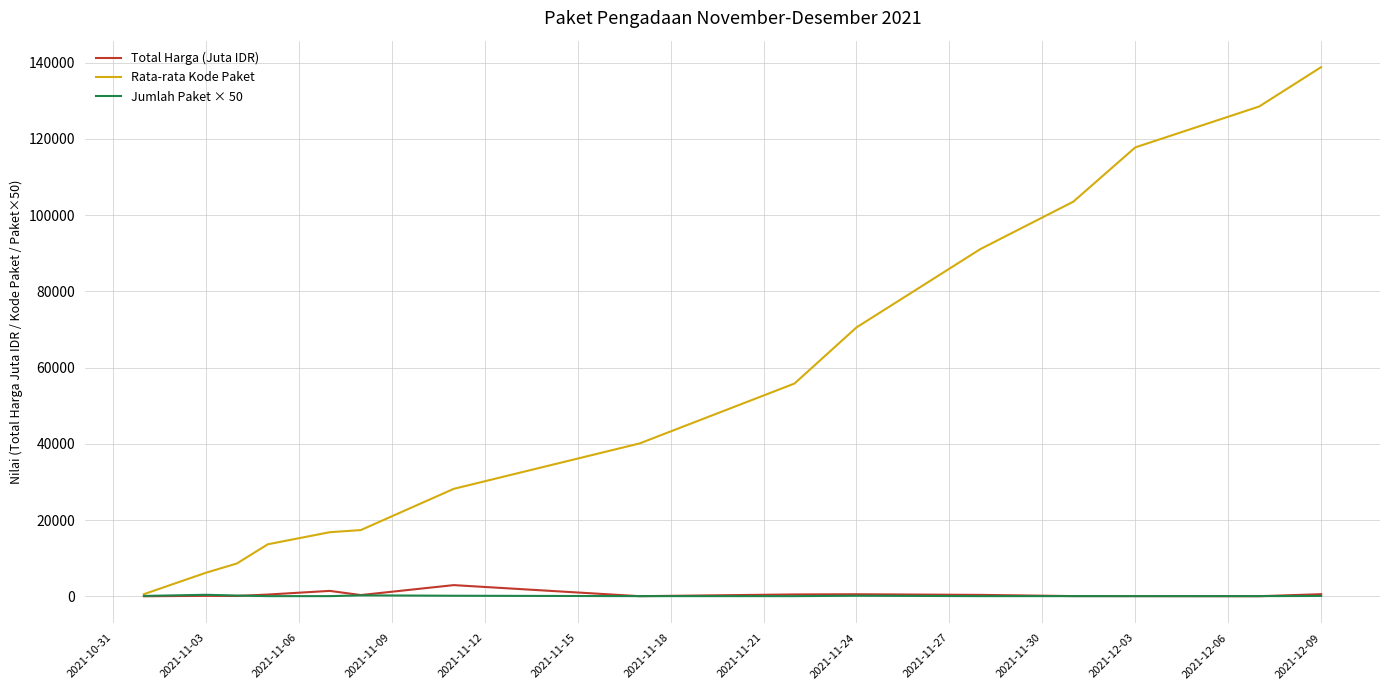

Which series has the largest range (max minus min)?

Rata-rata Kode Paket